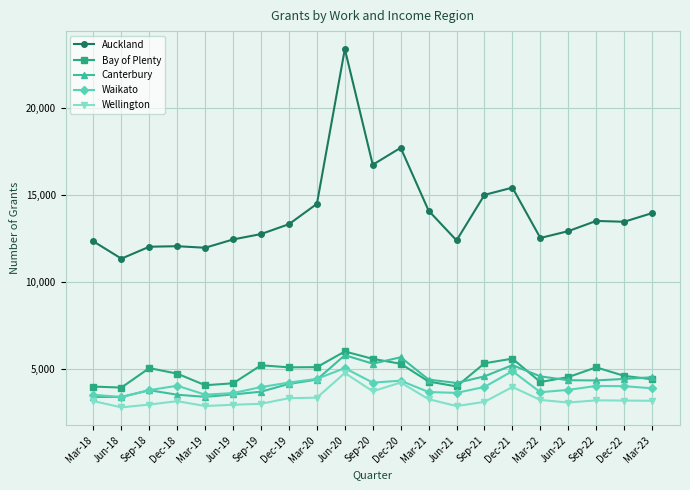

At which label does Wellington first exceed 3165?

Dec-19